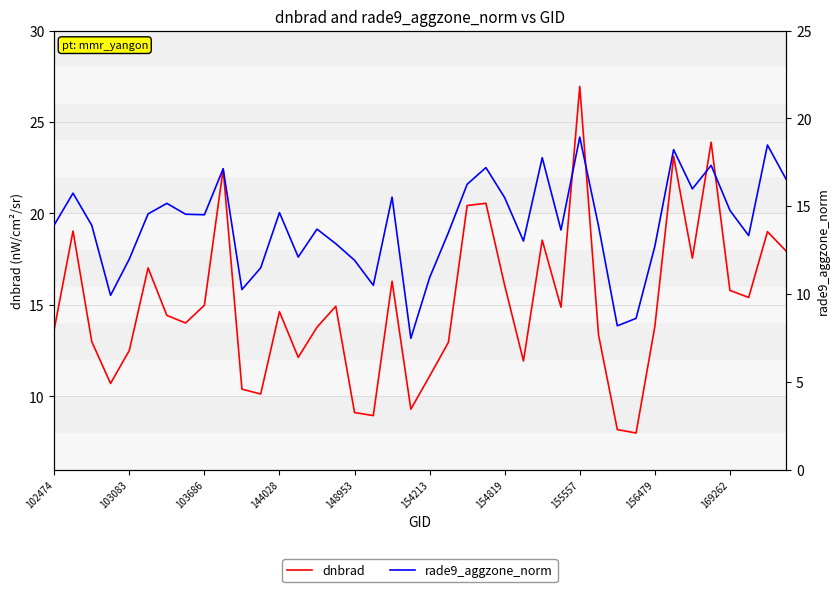

What are all the series names shown in the legend?

dnbrad, rade9_aggzone_norm